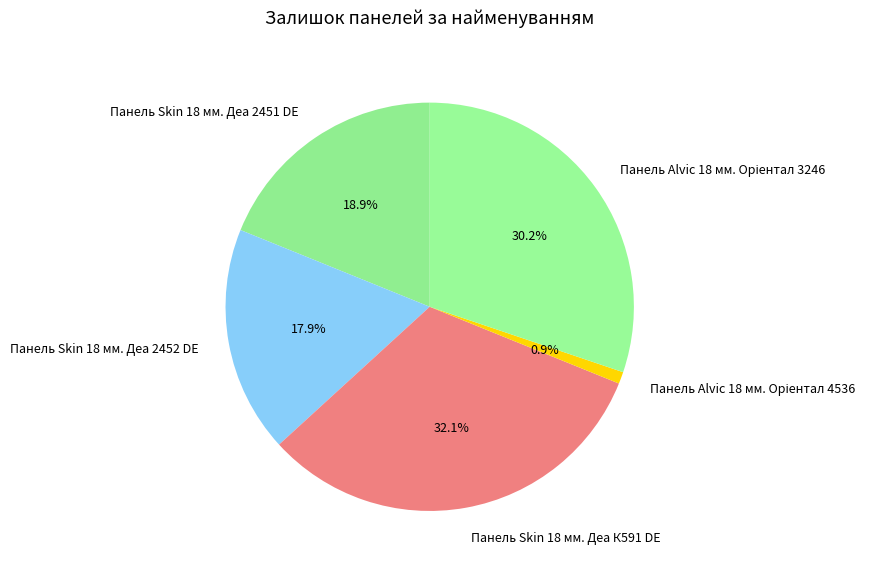

Is there any slice that represents more than half of the pie?

No